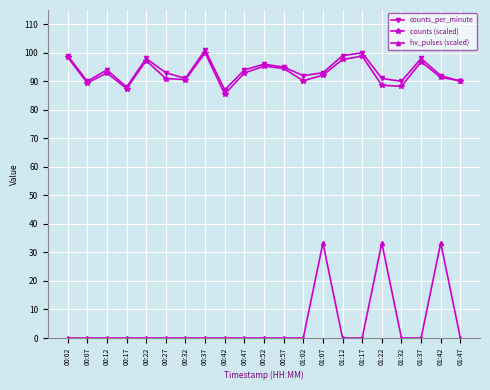

The counts (scaled) series shows 100.0 at 00:37. True or false?

True